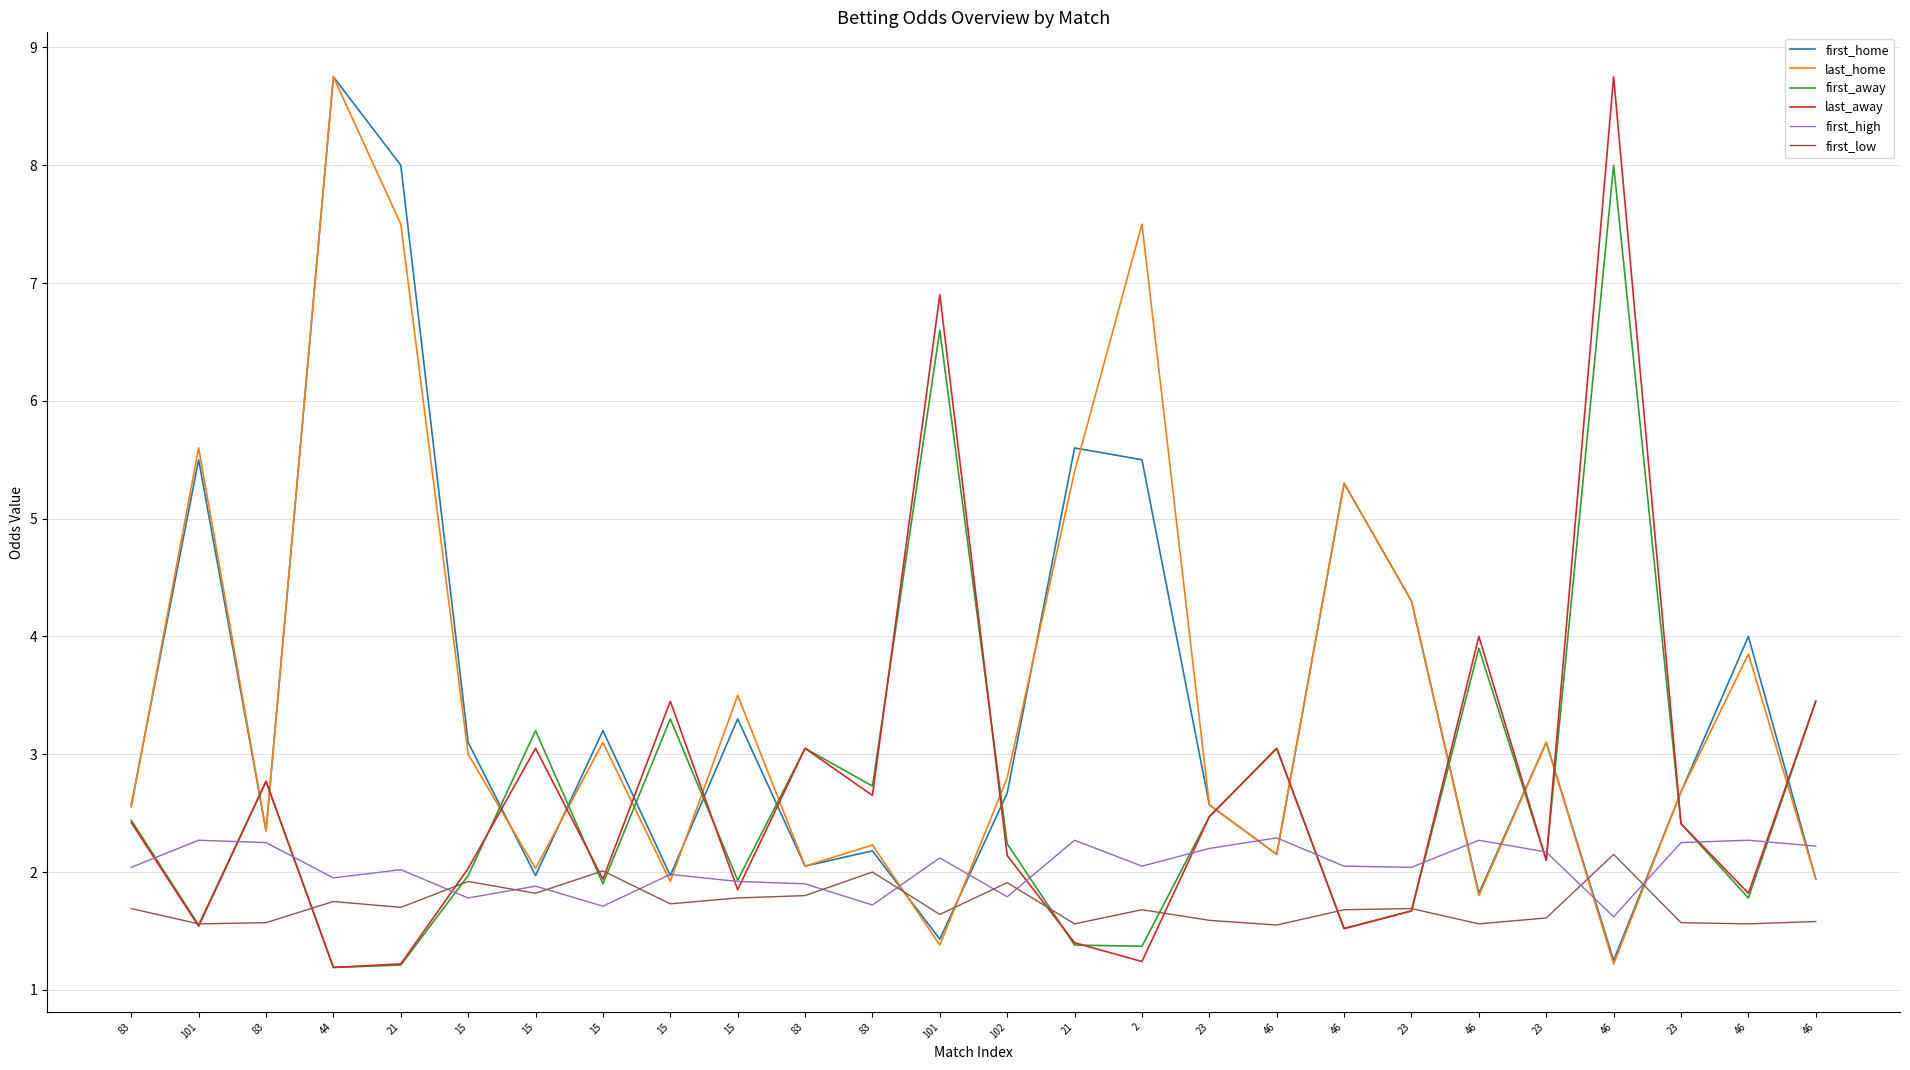

How many lines are shown in the chart?

6